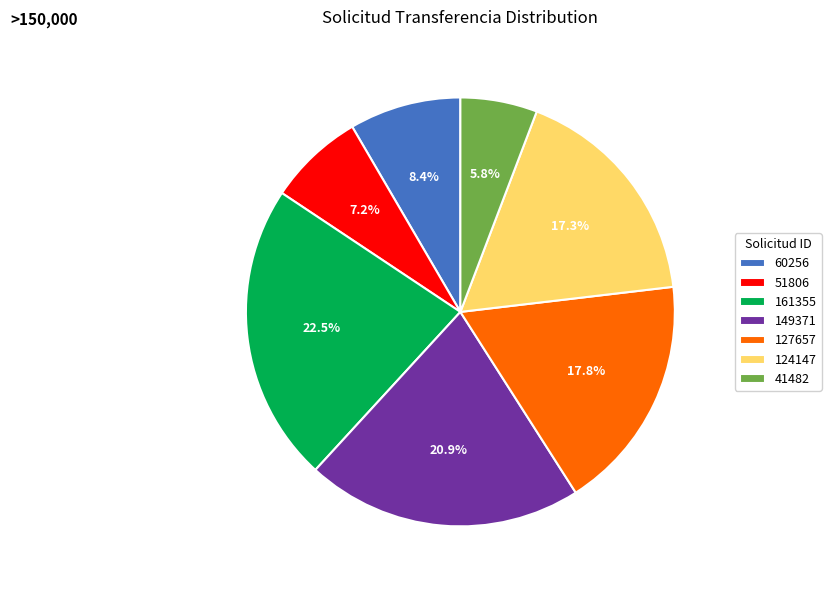

Is there a majority slice in this chart?

No